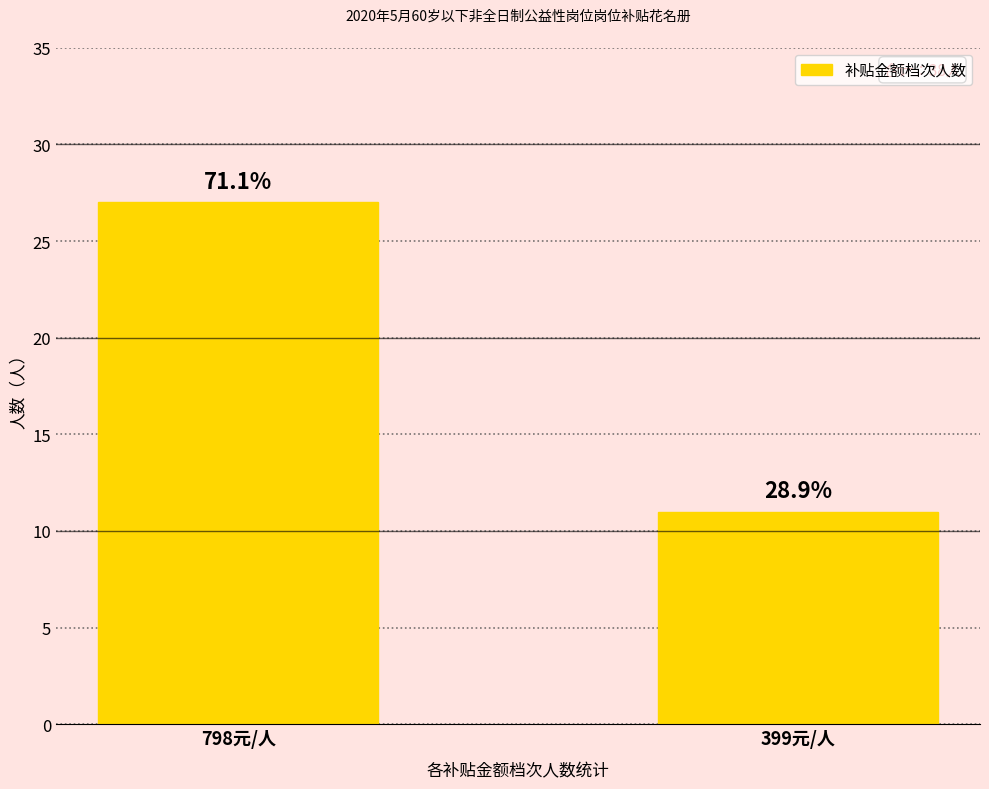

Which has a higher value, 798元/人 or 399元/人?

798元/人